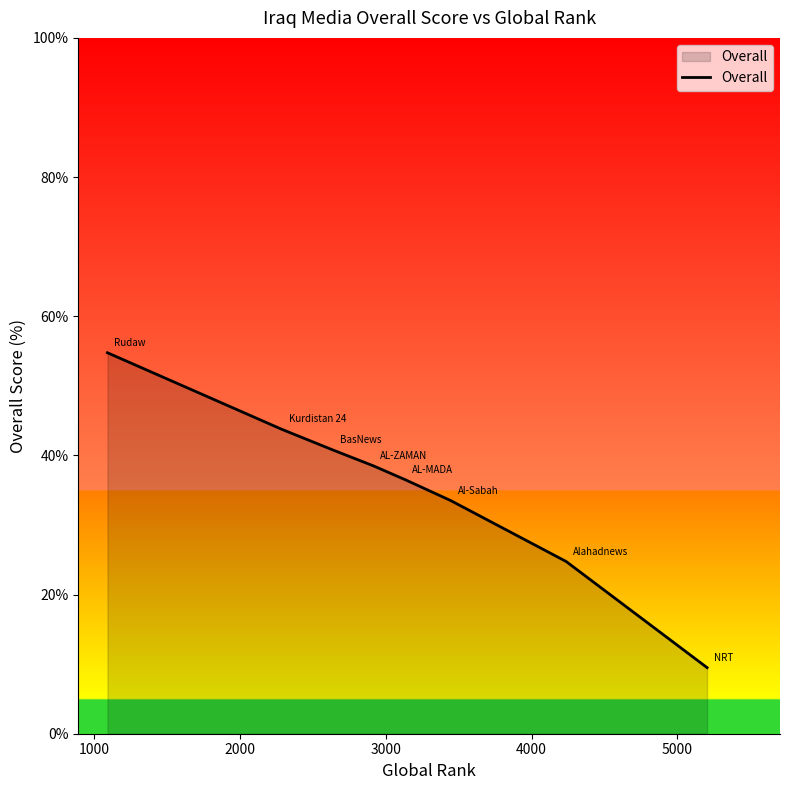

True or false: the data has more than 0 interior local peaks.

False